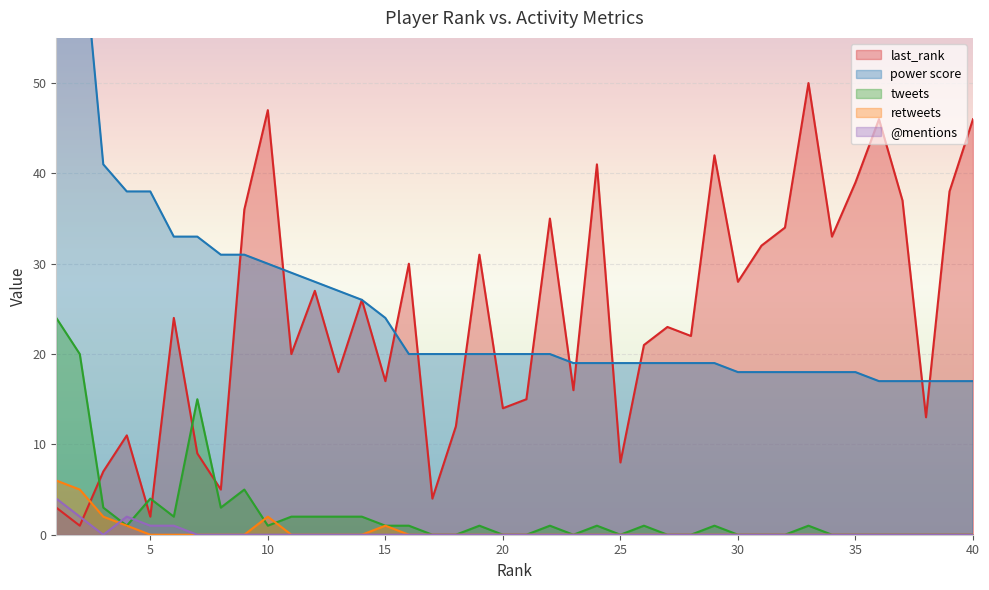

Rank the series at 39 from highest to lowest value.

last_rank, power score, tweets, retweets, @mentions